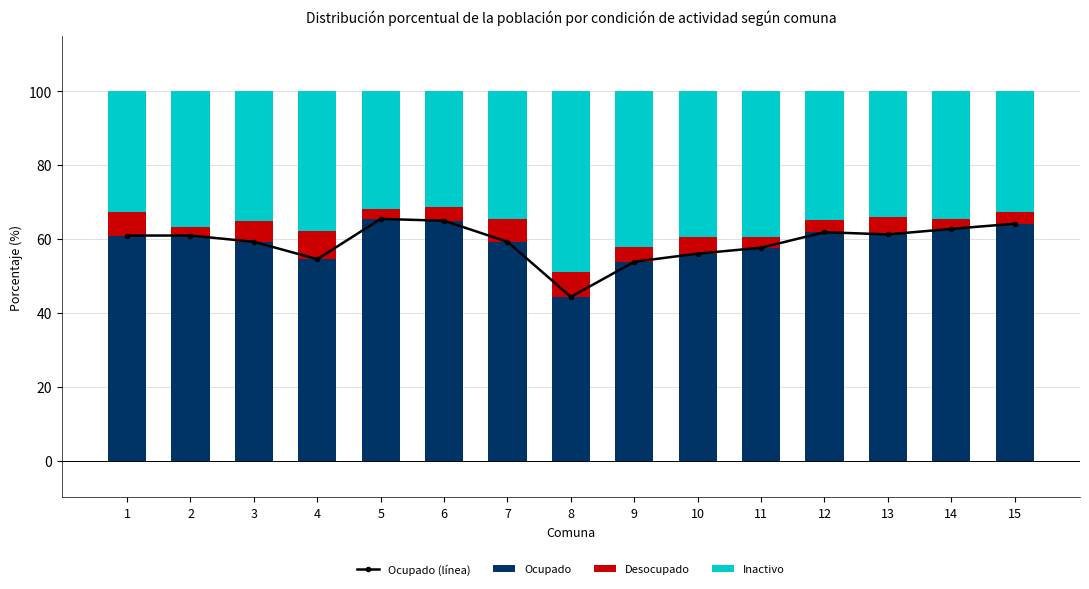

At how many categories does at least one series exceed 64?

3